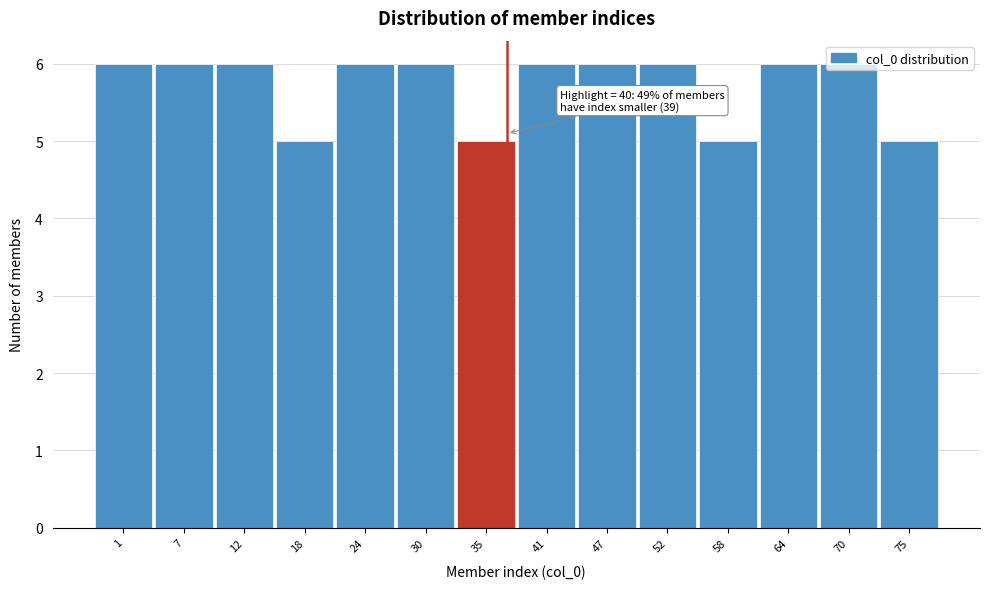

What is the greatest value displayed?

6